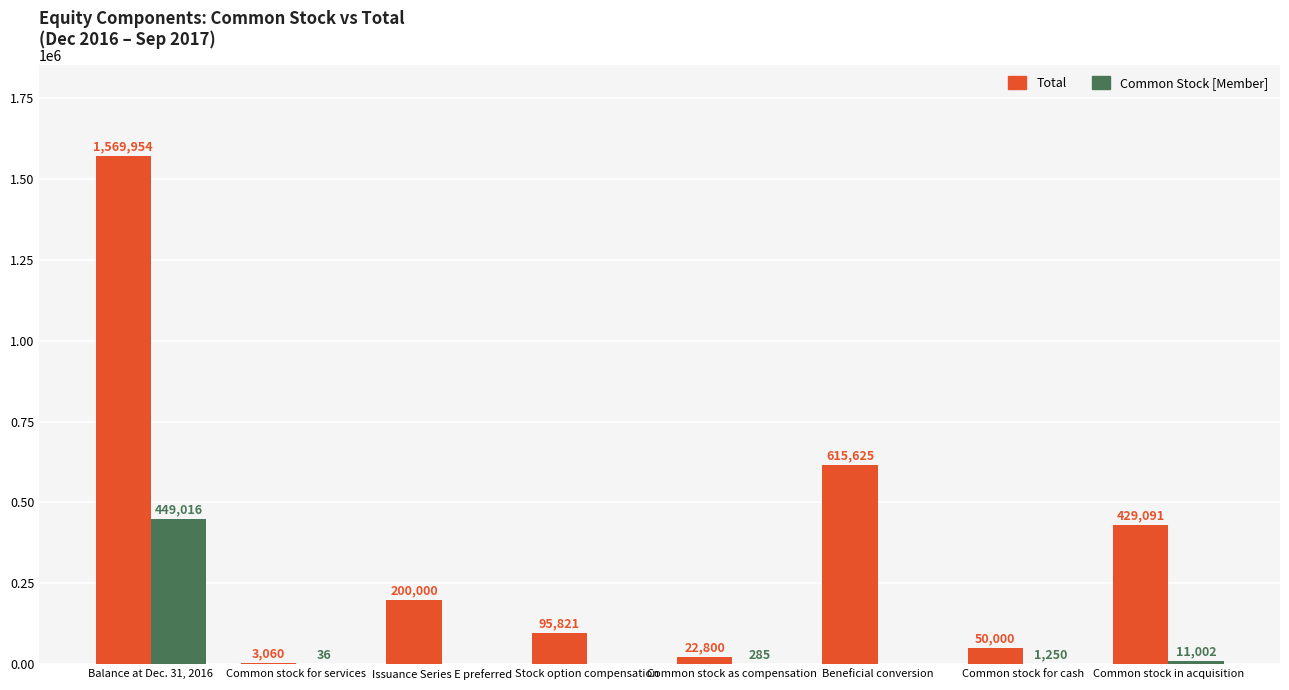

At which category is the sum across all series the highest?

Balance at Dec. 31, 2016